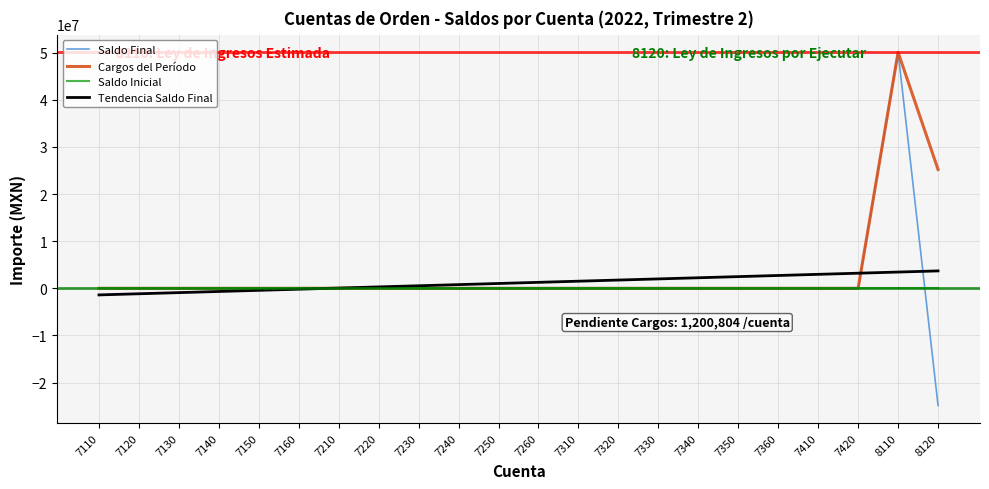

What is the difference between the Cargos del Período values at 7120 and 8110?

50080358.0